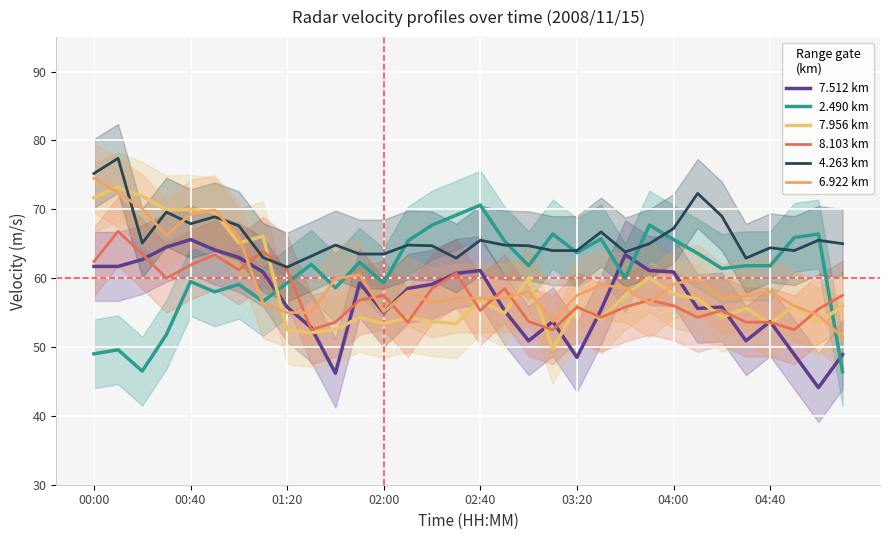

Between 31 and 30, which is larger?

31